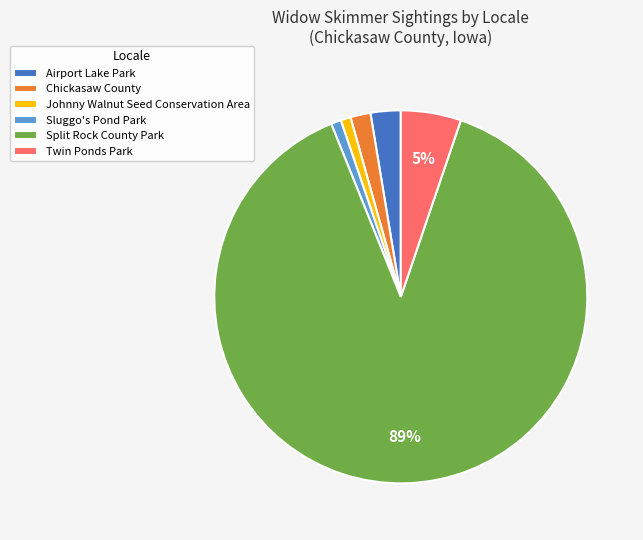

Does Split Rock County Park account for over 50% of the chart?

Yes